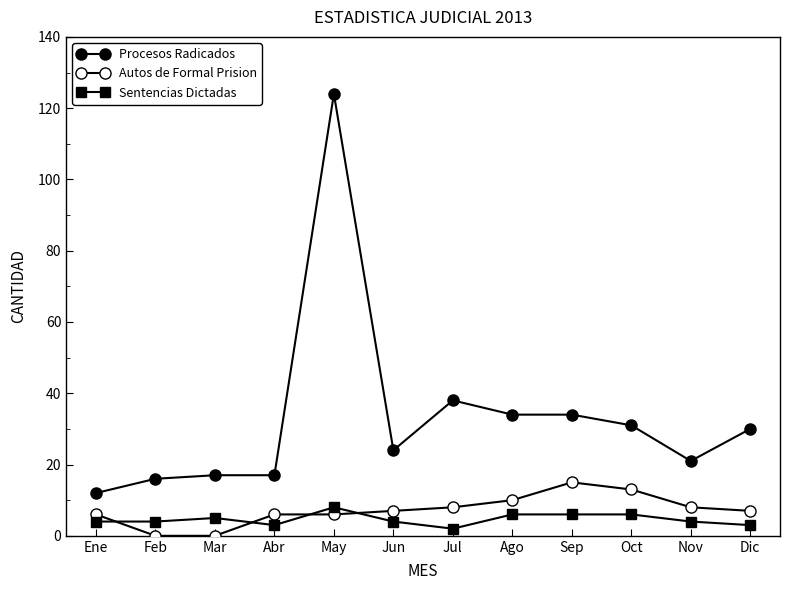

What position from the left is Dic?

12